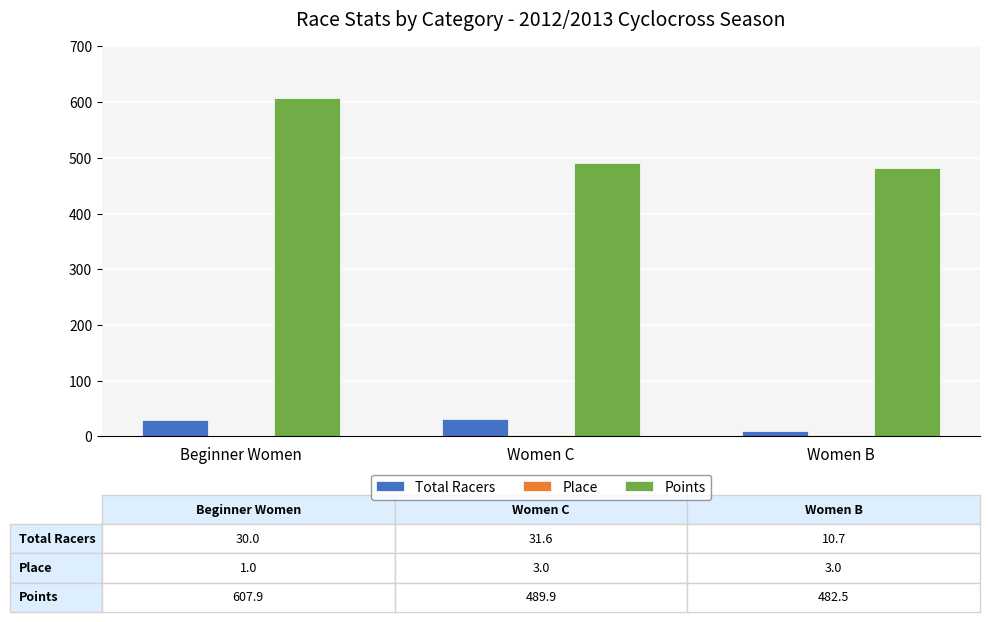

Are the bars horizontal?

No